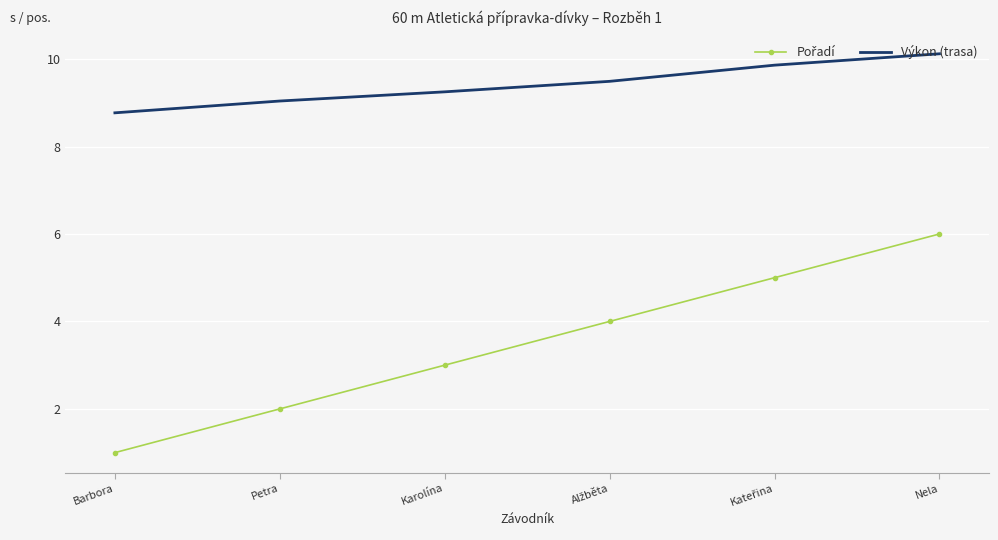

At which category is the sum across all series the highest?

Nela